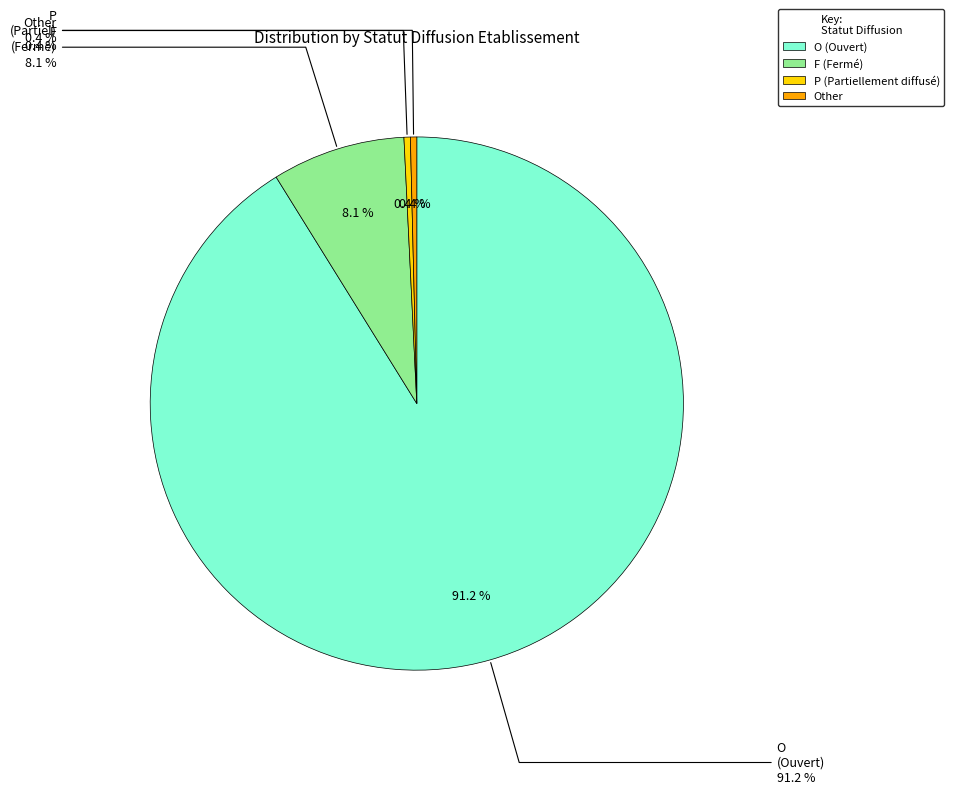

Between P and O, which is larger?

O